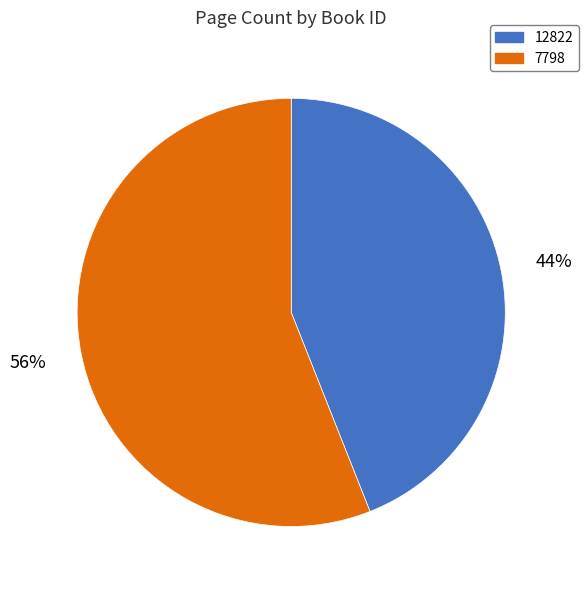

To the nearest percent, what percentage of the pie is 12822?

44%